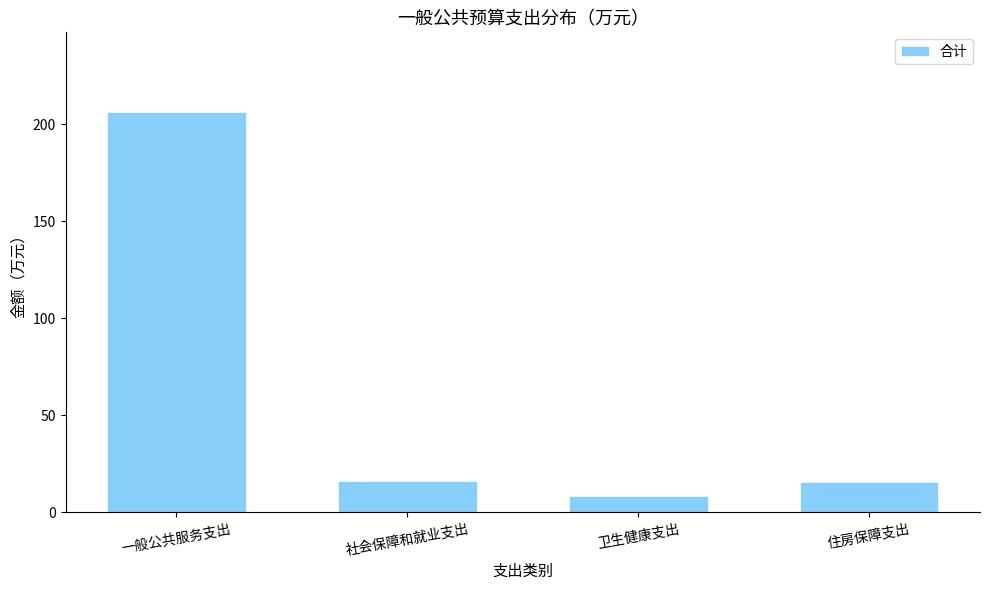

What is the change in value from 社会保障和就业支出 to 卫生健康支出?

-7.8